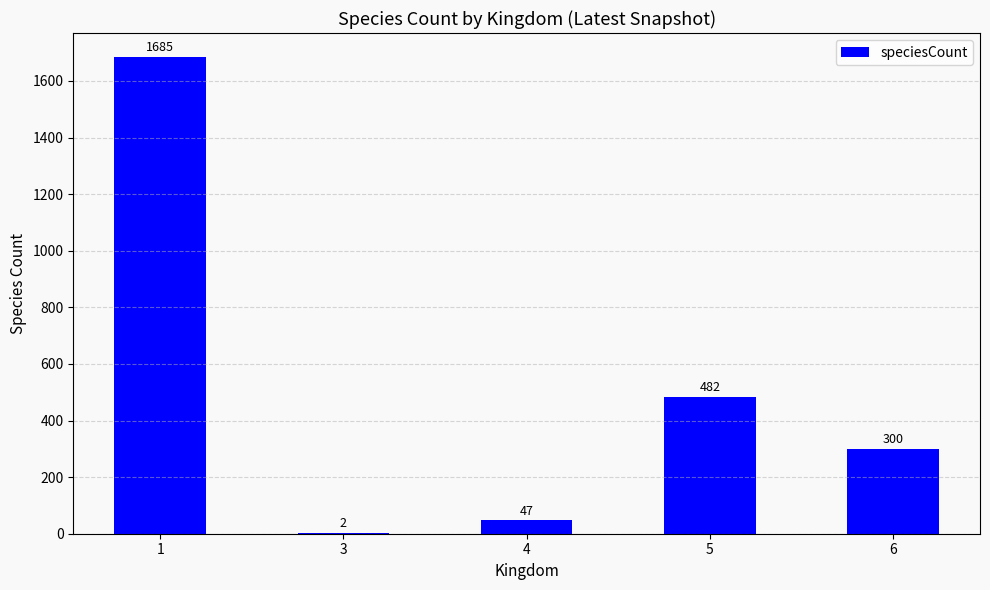

How many distinct data groups are displayed?

1